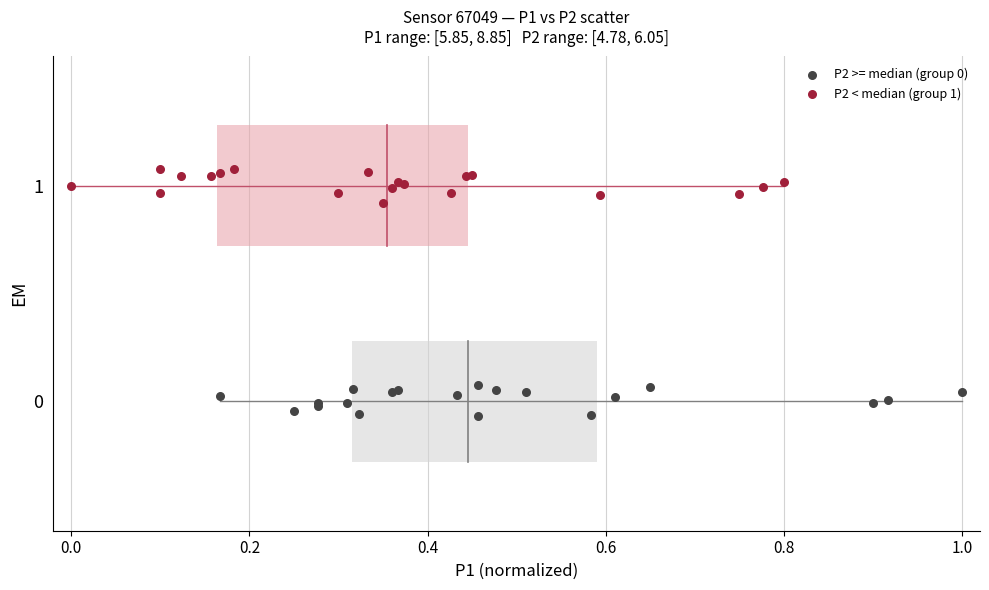

Which series reaches the maximum Y coordinate?

P2 < median (group 1)